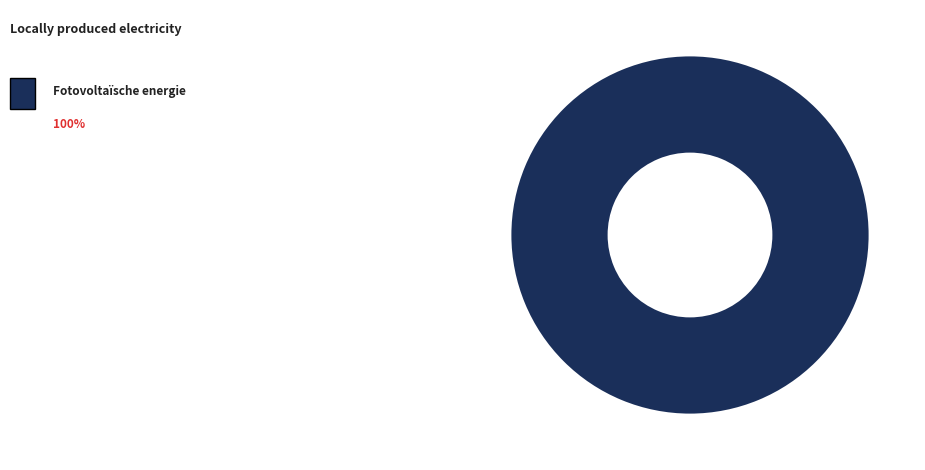

How many segments does this pie chart have?

1